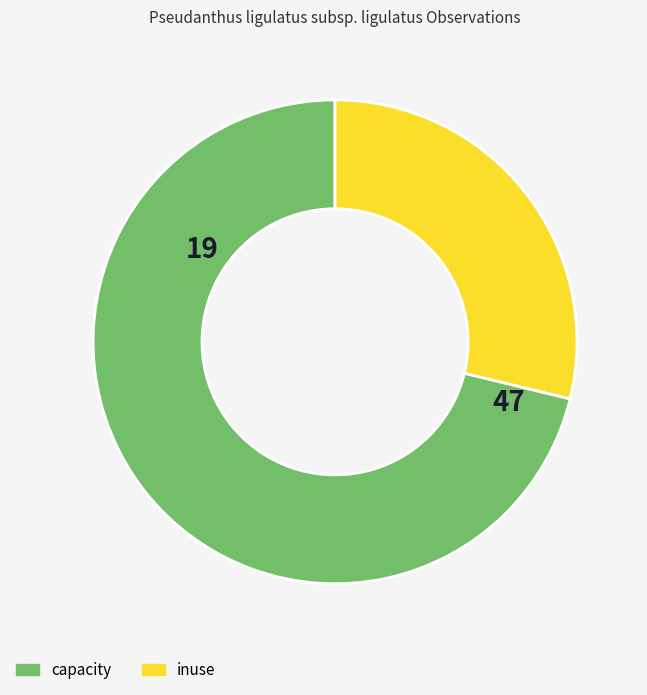

The capacity slice represents 82% of the pie. True or false?

False